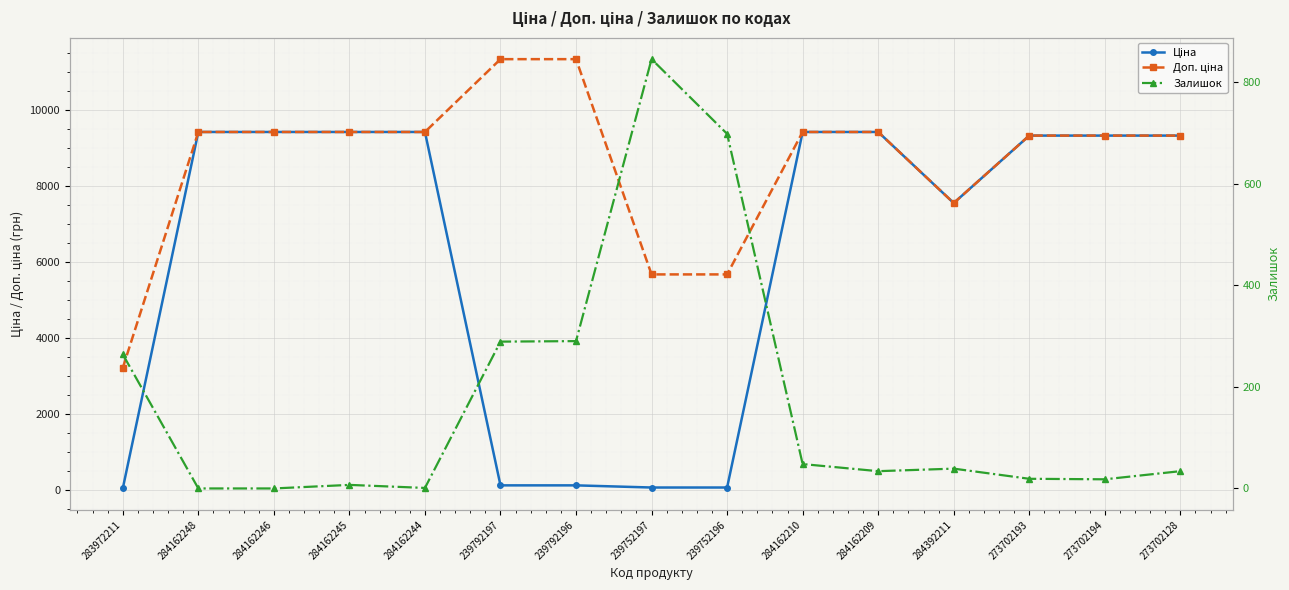

List the series in order of their peak value, highest first.

Доп. ціна, Ціна, Залишок